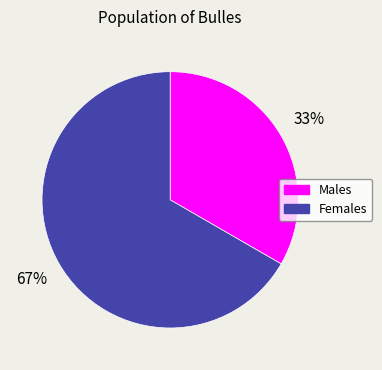

Is there a majority slice in this chart?

Yes